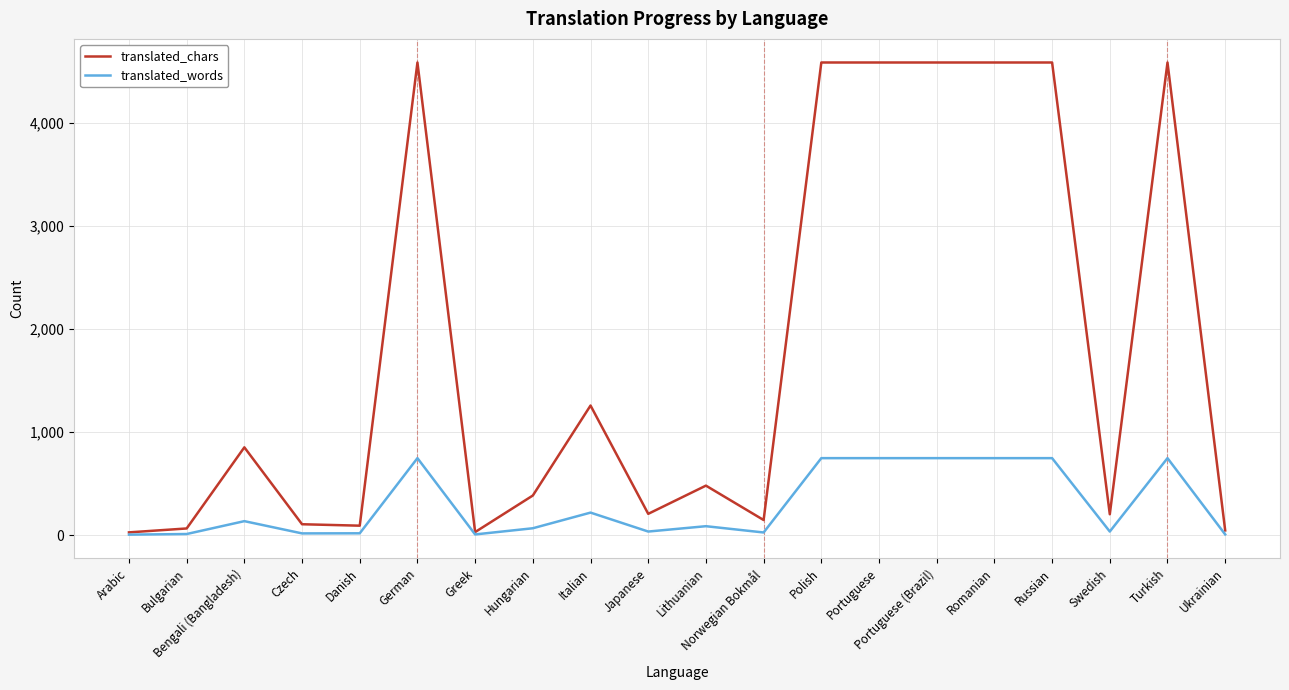

Which series has the widest spread of values?

translated_chars